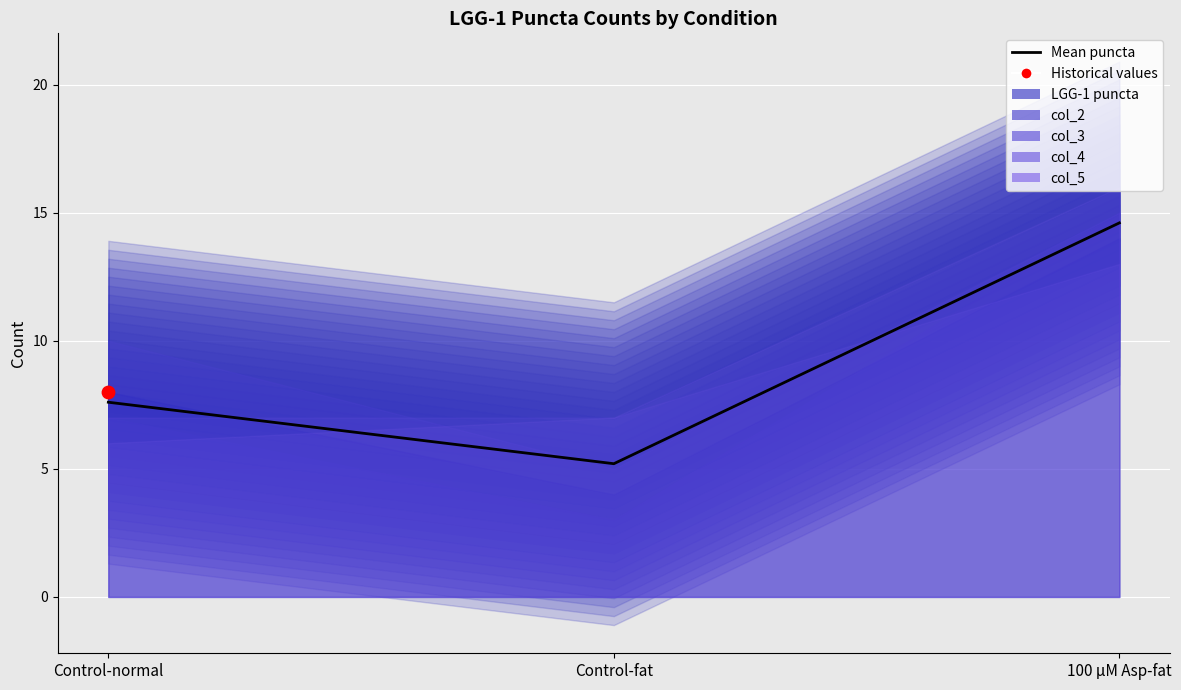

What is the ratio of the value at Control-fat to the value at Control-normal?

0.7